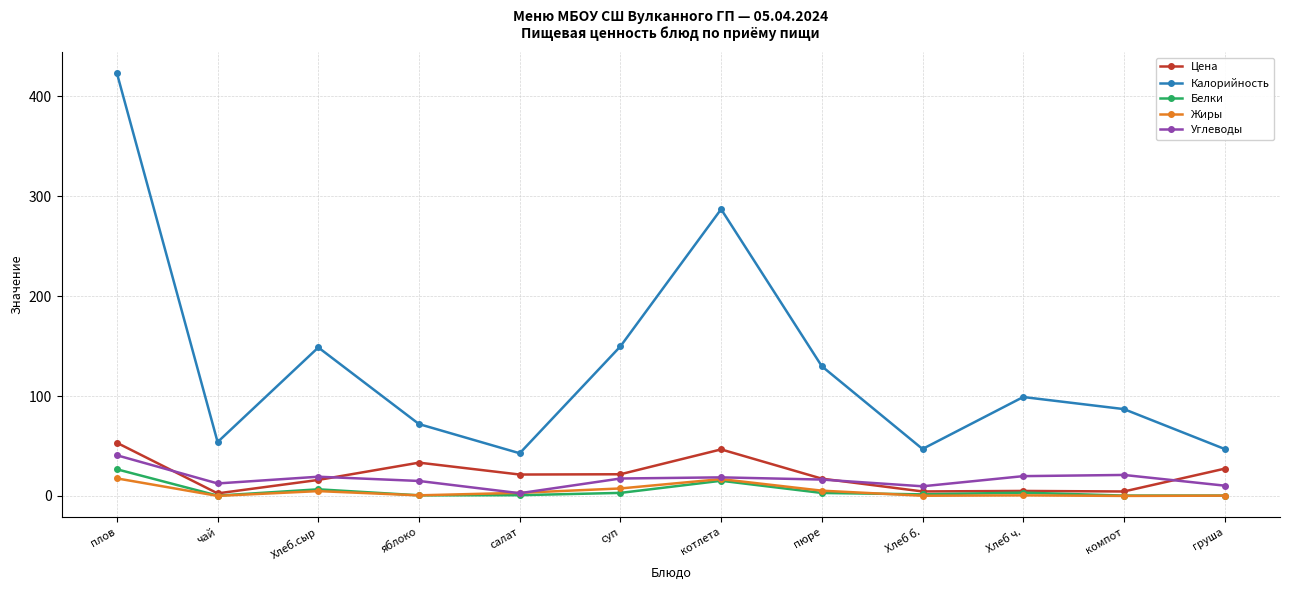

True or false: Цена and Калорийность intersect in this chart.

False